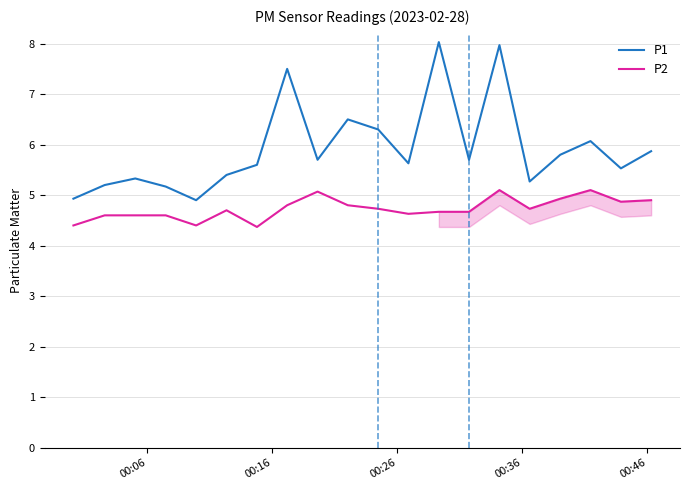

What is the highest value of the P2 series?

5.1